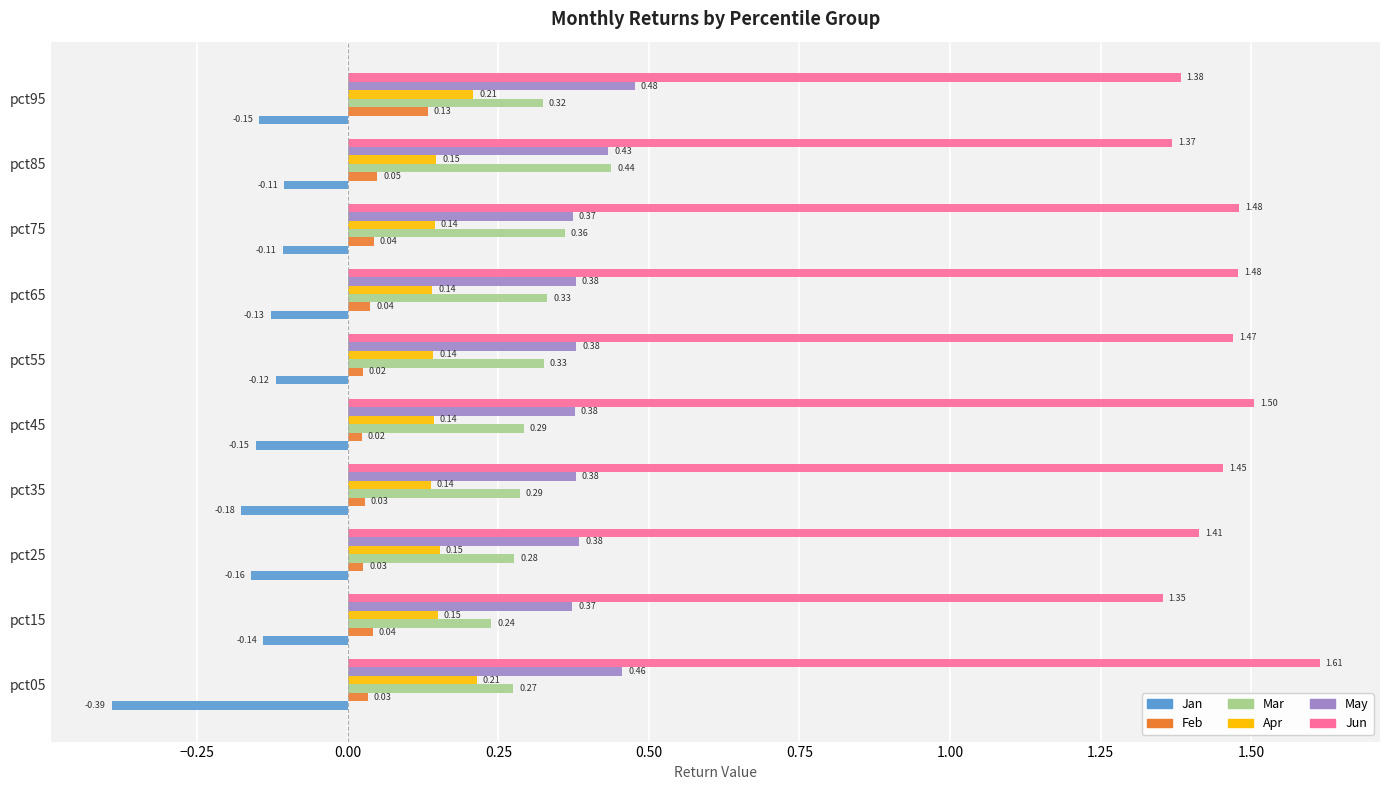

What are all the series names shown in the legend?

Jan, Feb, Mar, Apr, May, Jun